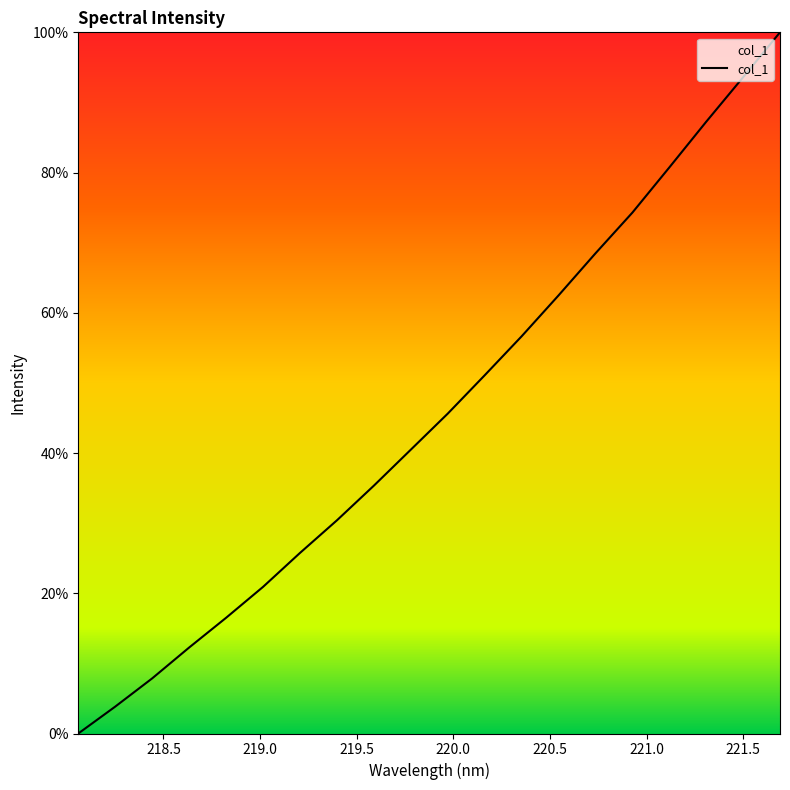

How many series are shown in this chart?

1